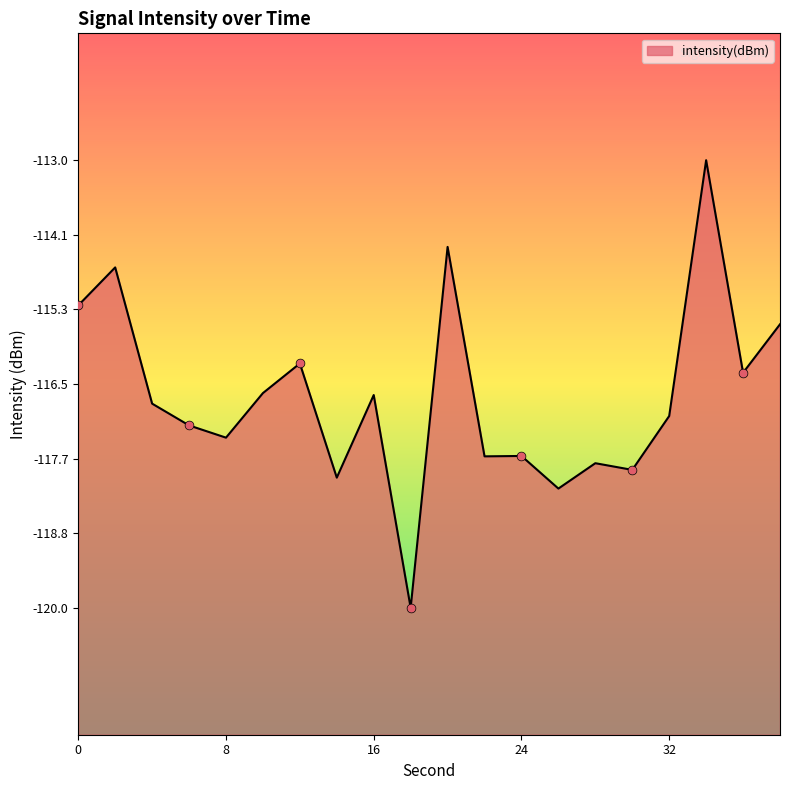

Which has a higher value, 16 or 24?

16